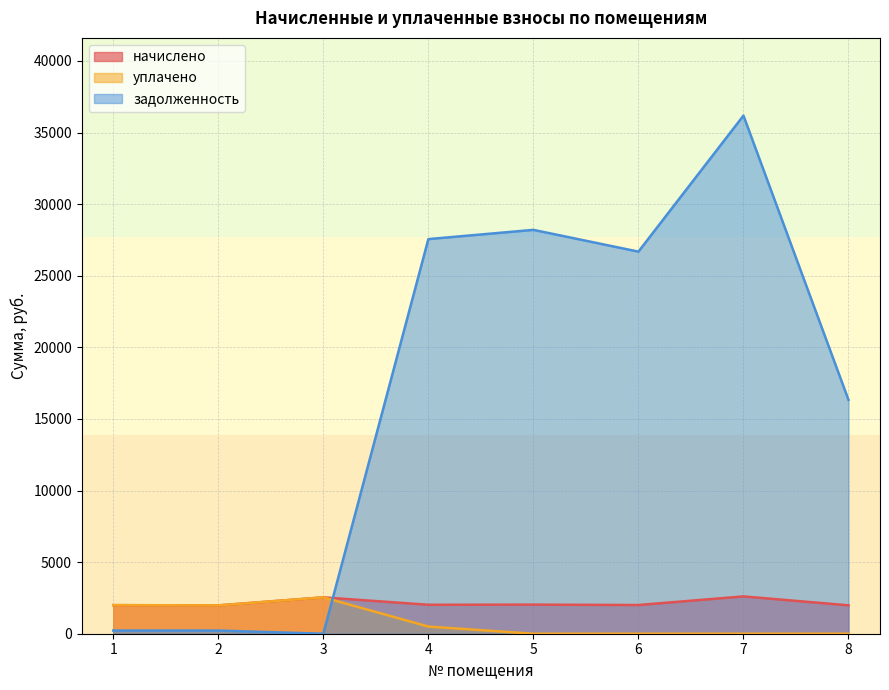

The value of уплачено at 8 is 0.0. True or false?

True